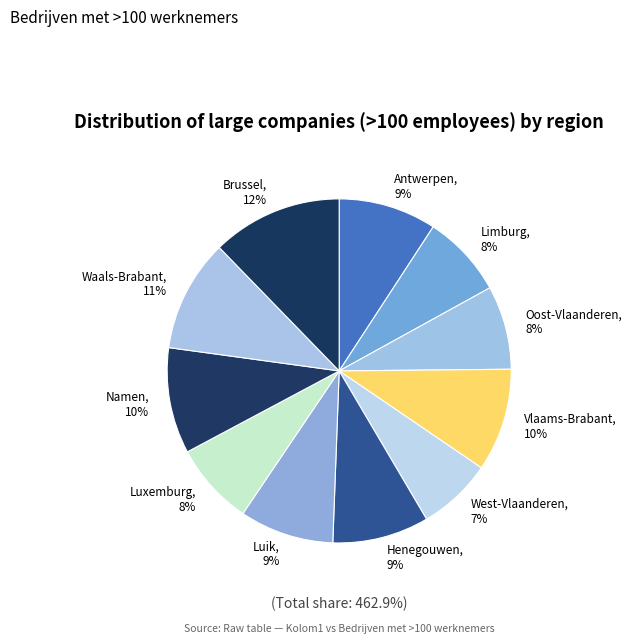

Is it true that Luik is 1% of the pie?

False